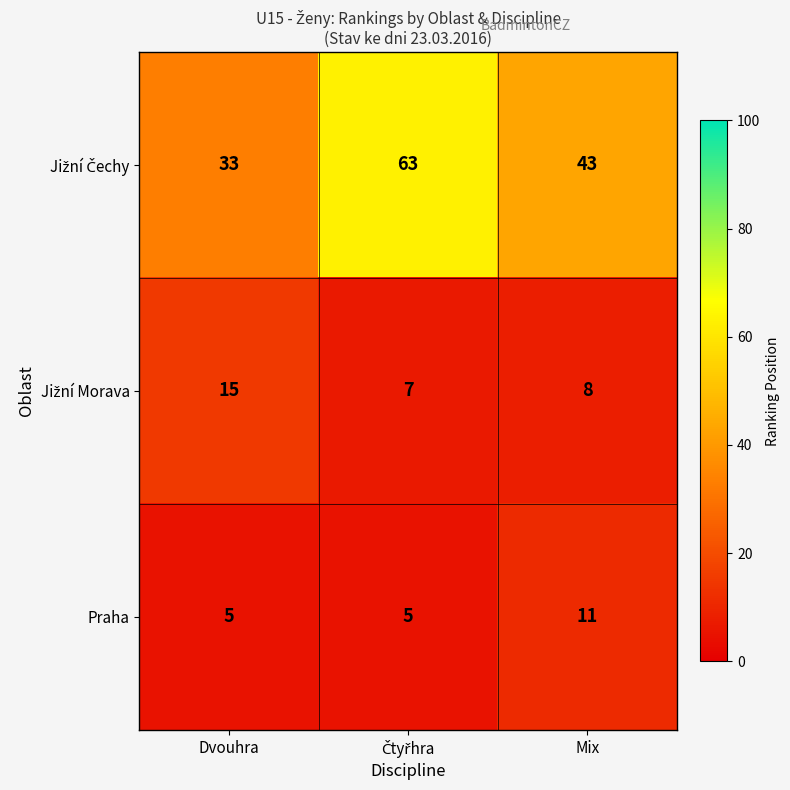

What is the difference between the maximum and minimum values in the Praha series?

6